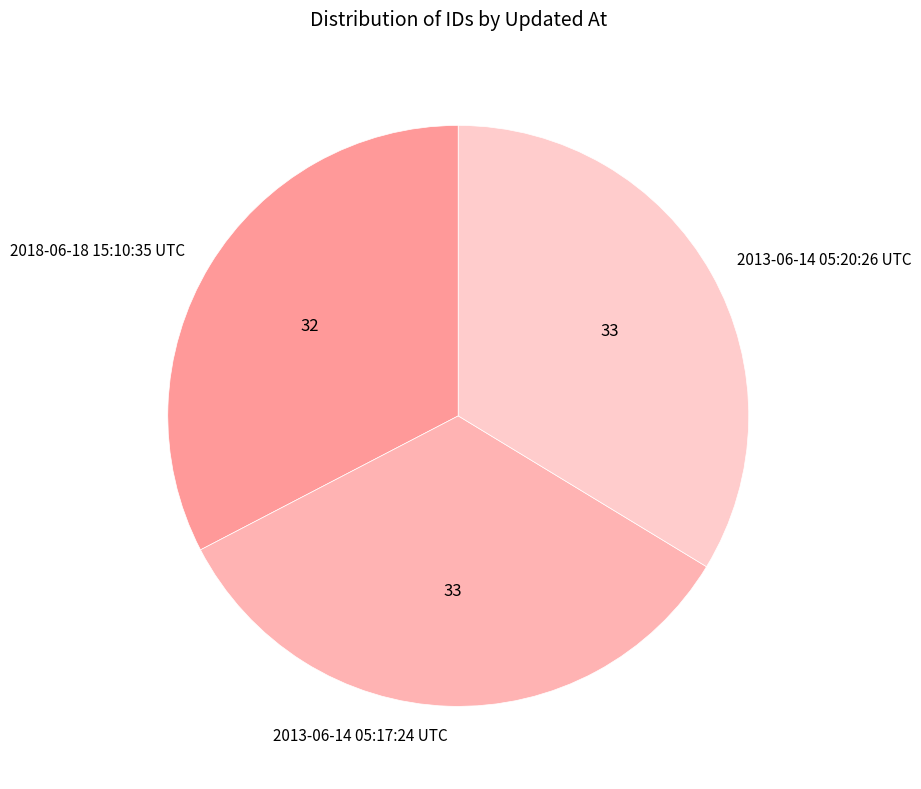

Which category has the smallest portion of the pie?

2018-06-18 15:10:35 UTC